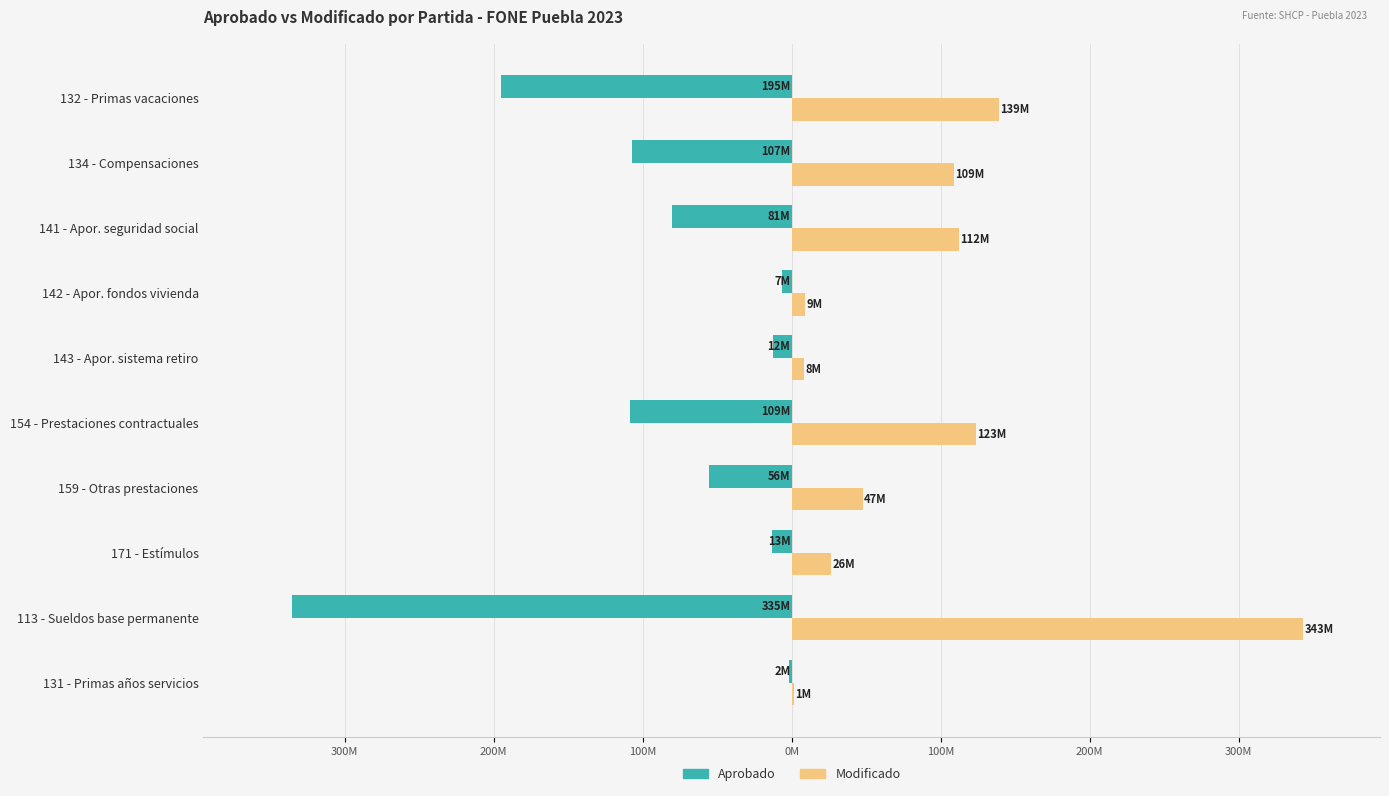

What are all the series names shown in the legend?

Aprobado, Modificado